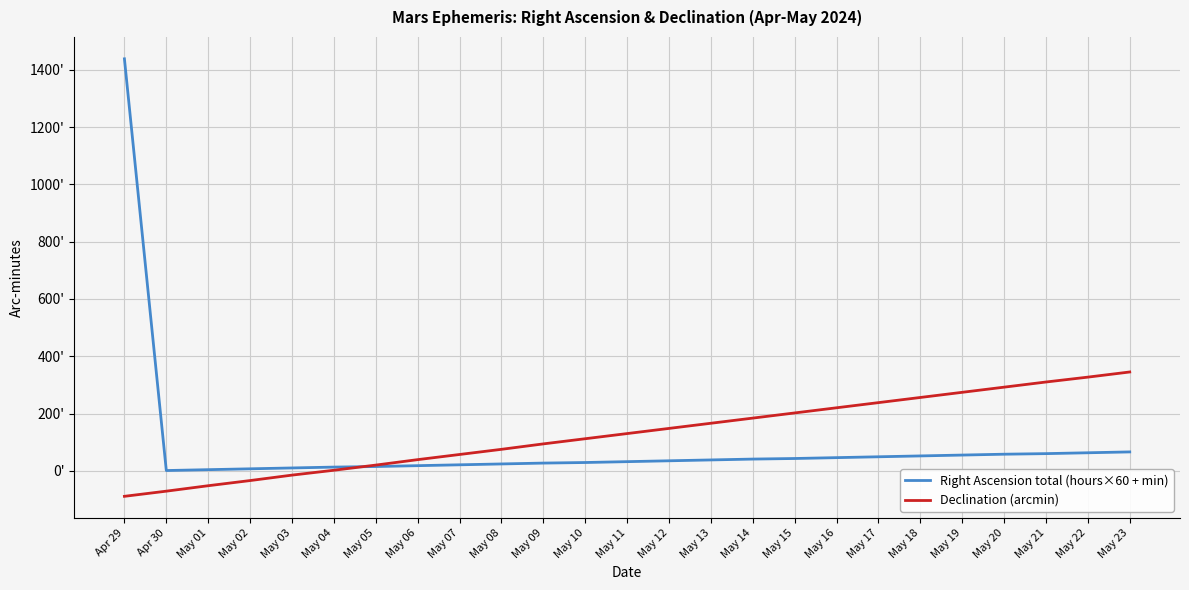

What are all the series names shown in the legend?

Right Ascension total (hours×60 + min), Declination (arcmin)